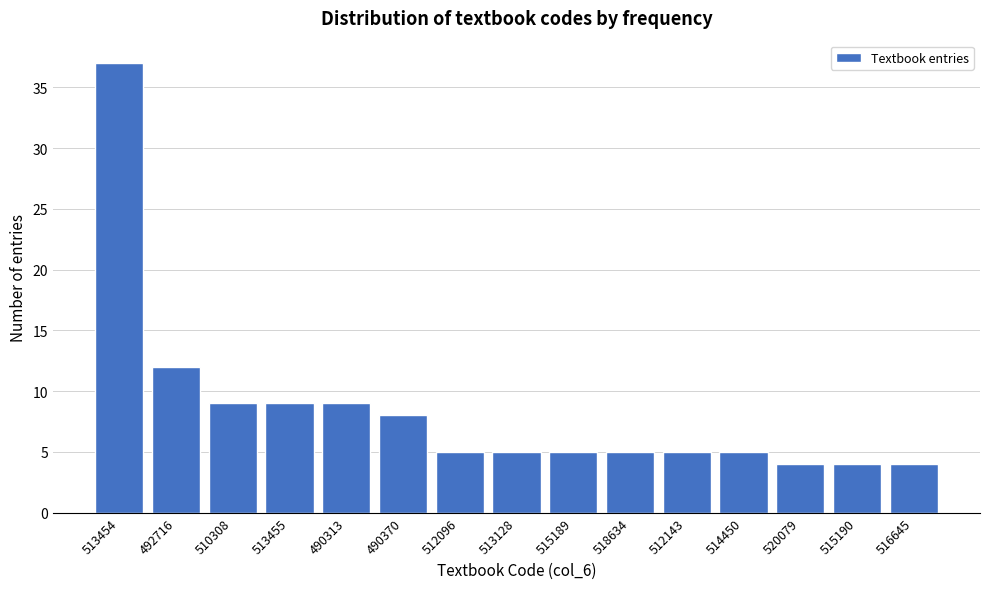

Reading left to right, what are all the values shown in this chart?

513454=37	492716=12	510308=9	513455=9	490313=9	490370=8	512096=5	513128=5	515189=5	518634=5	512143=5	514450=5	520079=4	515190=4	516645=4